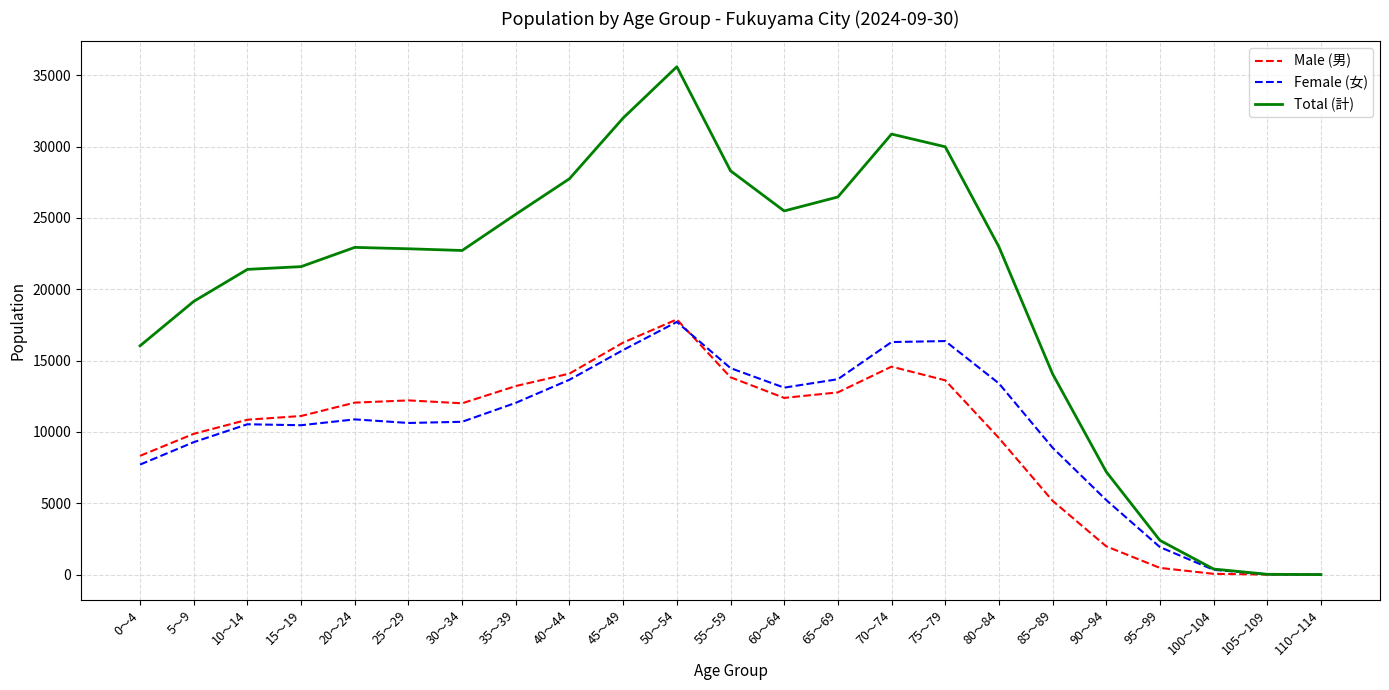

What is the average value of the Female (女) series?

10135